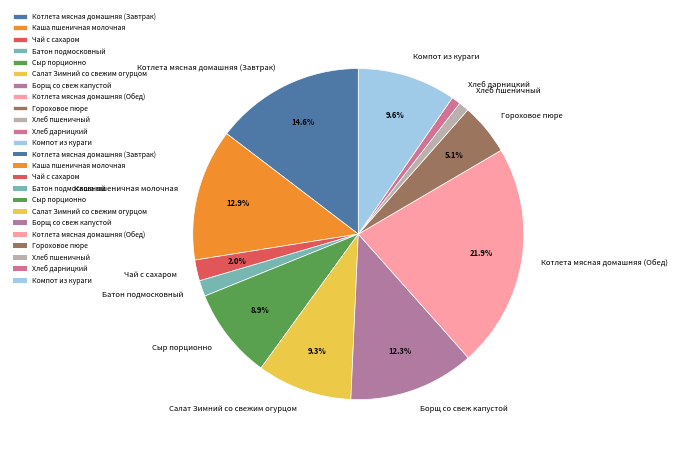

Approximately how many times larger is the value at Борщ со свеж капустой compared to Салат Зимний со свежим огурцом?

1.3